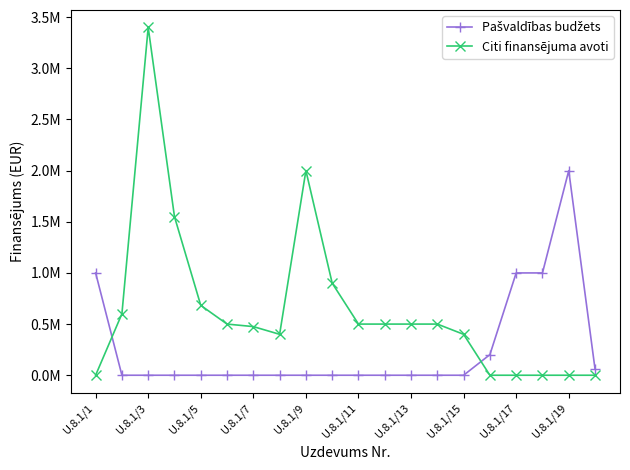

Which series has the largest range (max minus min)?

Citi finansējuma avoti